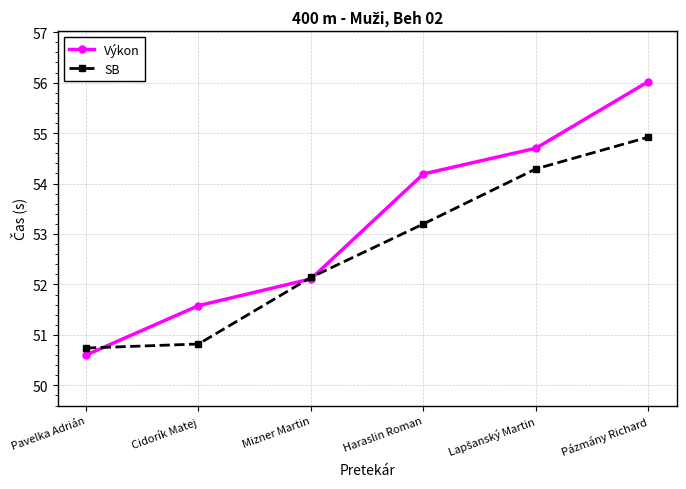

Where is Výkon nearest to the value 53?

Mizner Martin